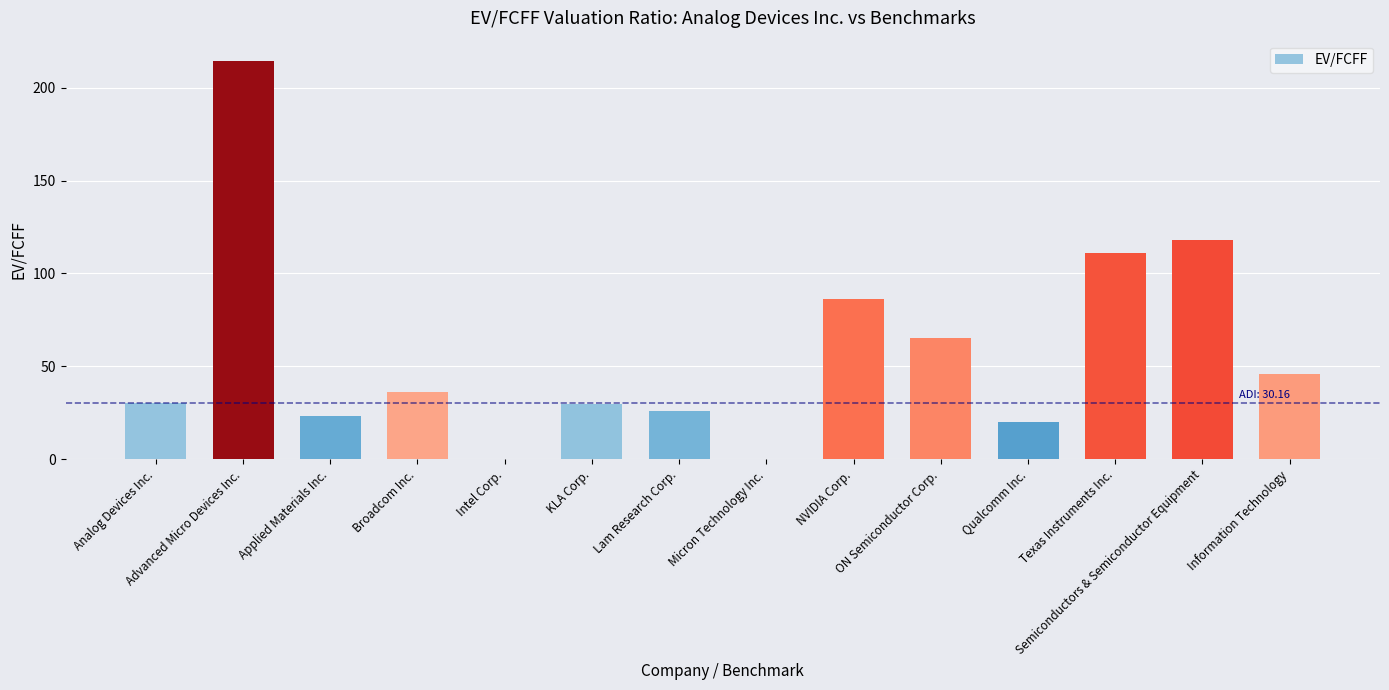

Which has a higher value, Analog Devices Inc. or Intel Corp.?

Analog Devices Inc.